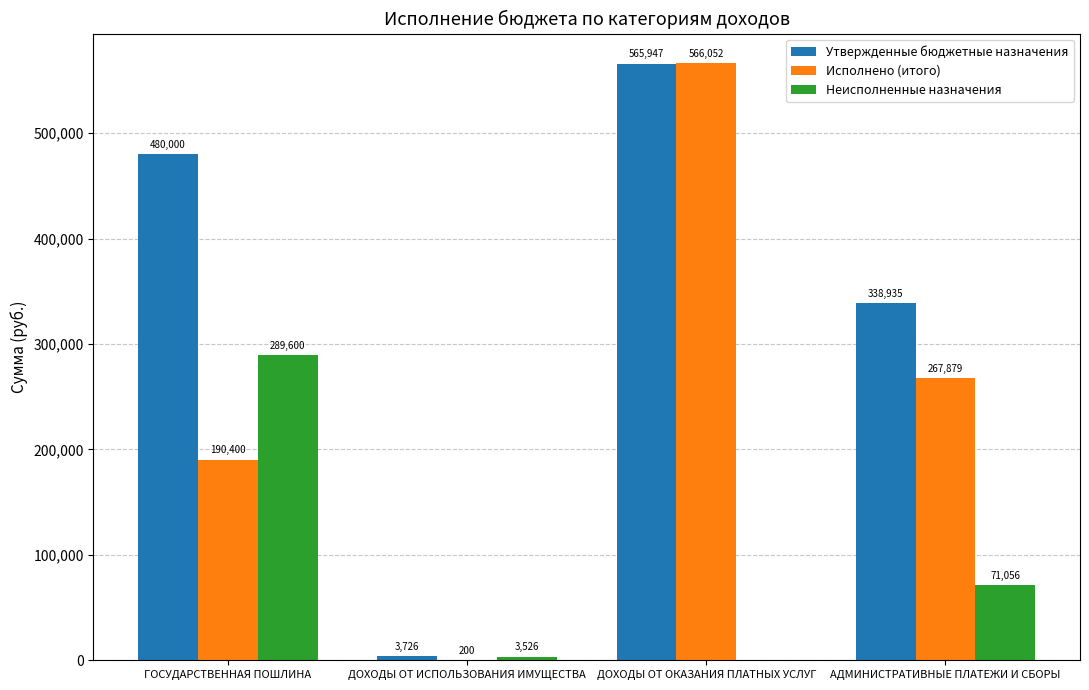

Which series has the largest total across all categories?

Утвержденные бюджетные назначения